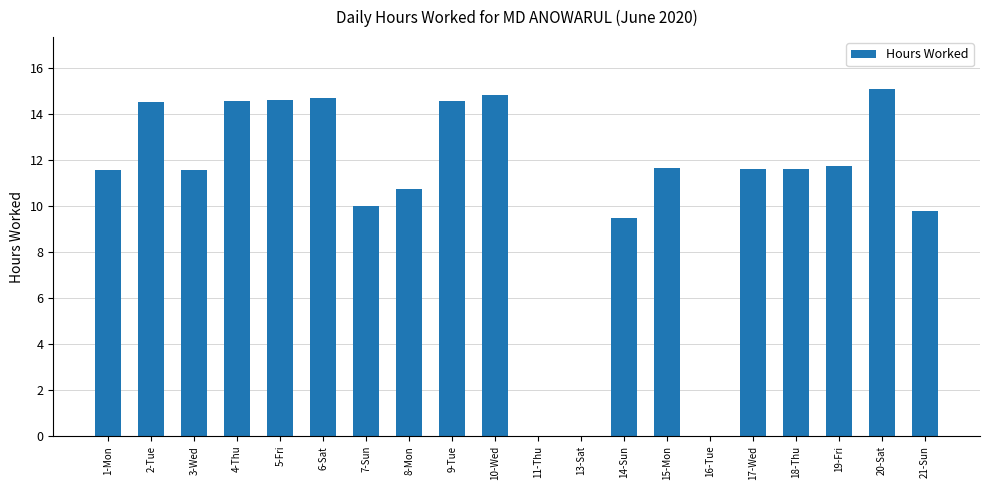

What is the greatest value displayed?

15.1